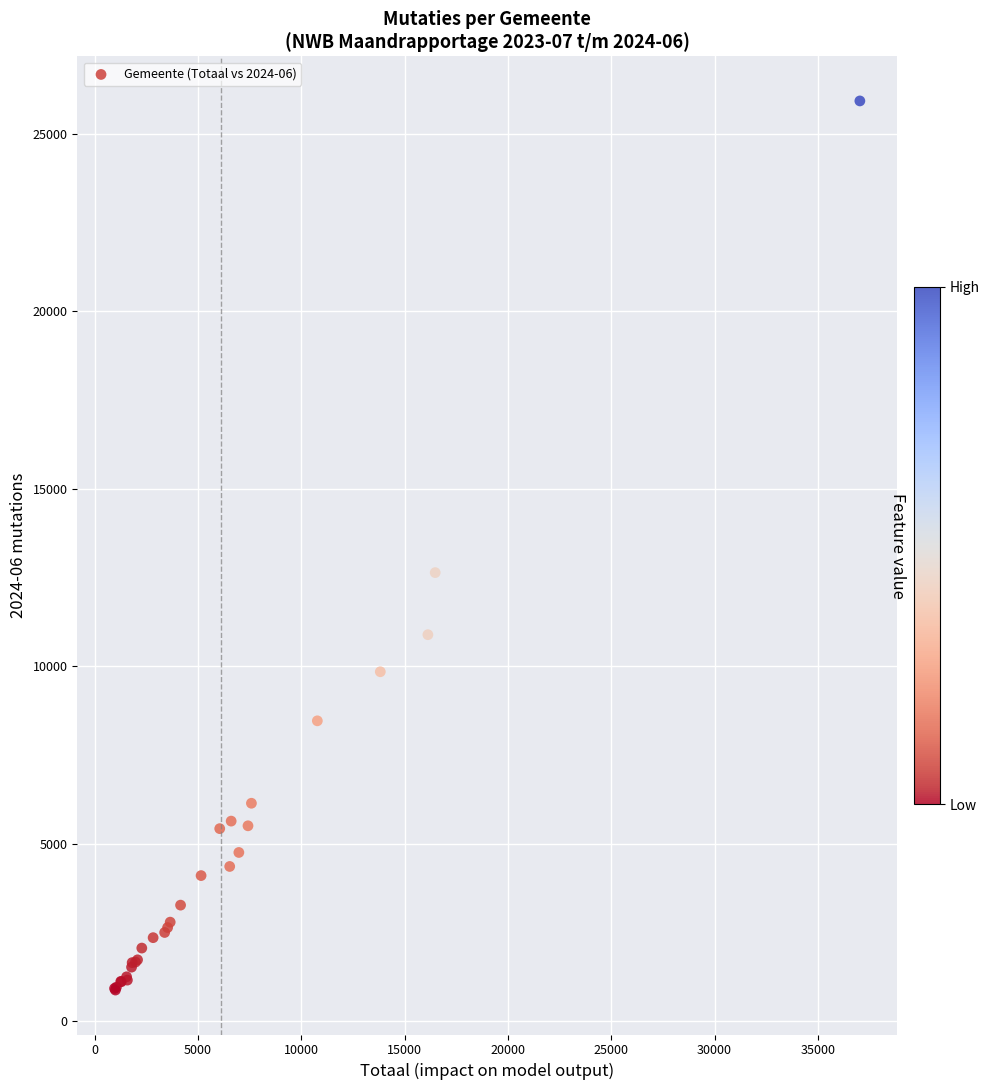

What Y value in the scatter plot is closest to 13400?

12636